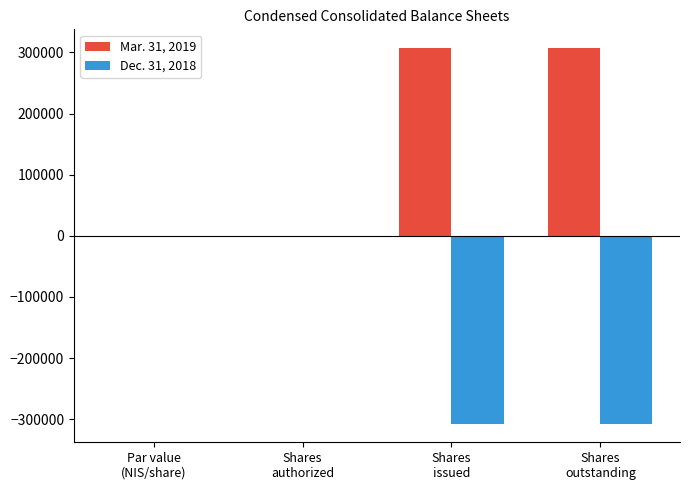

Which series has the largest total across all categories?

Mar. 31, 2019